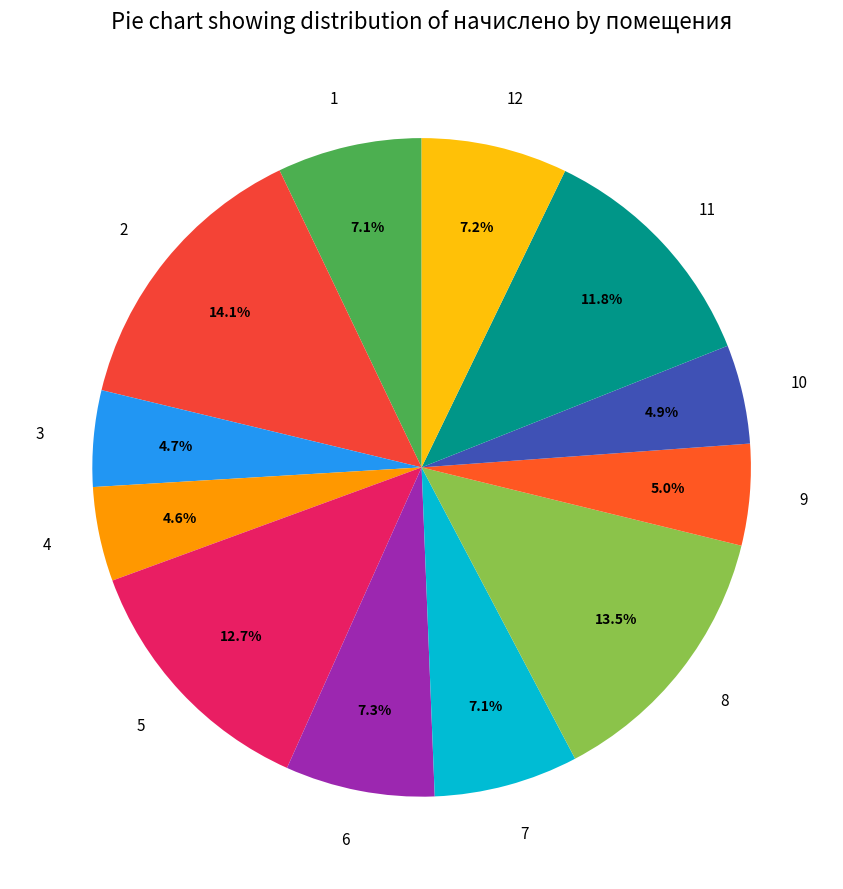

Do 11 and 7 together represent more than half of the pie?

No